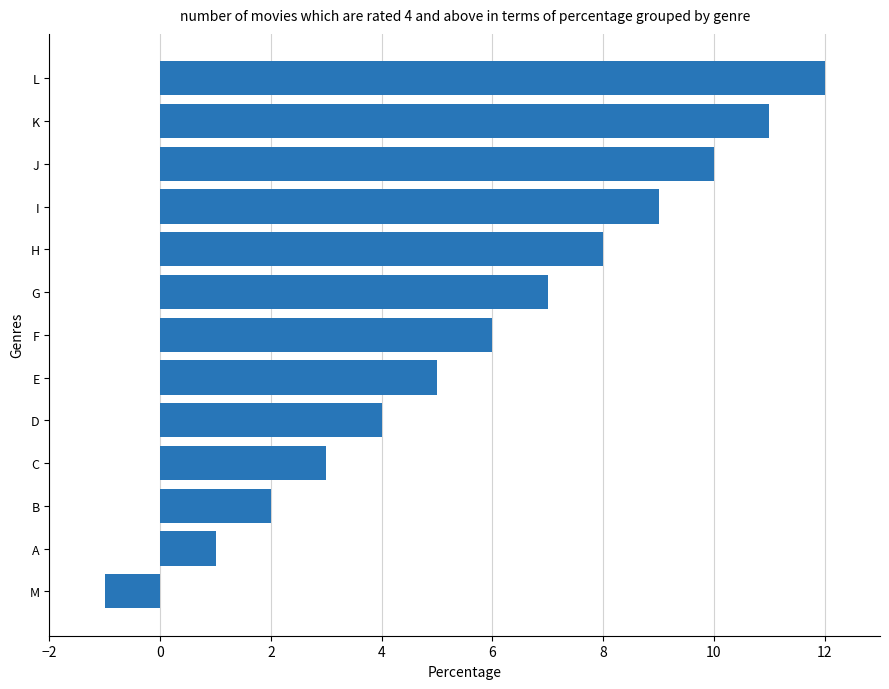

List the labels in order of value, largest first.

L, K, J, I, H, G, F, E, D, C, B, A, M